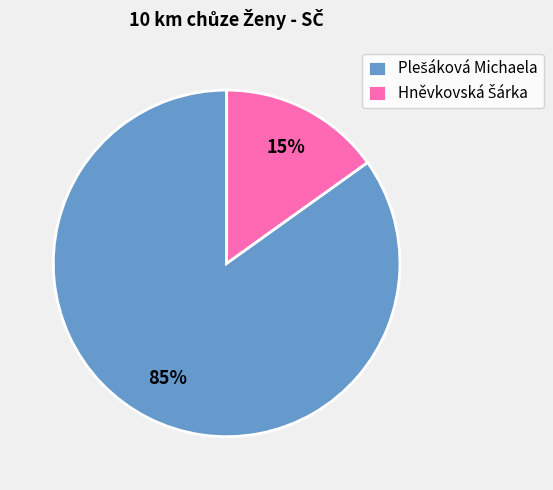

To the nearest percent, what is the difference between the largest and smallest slice percentages?

70%